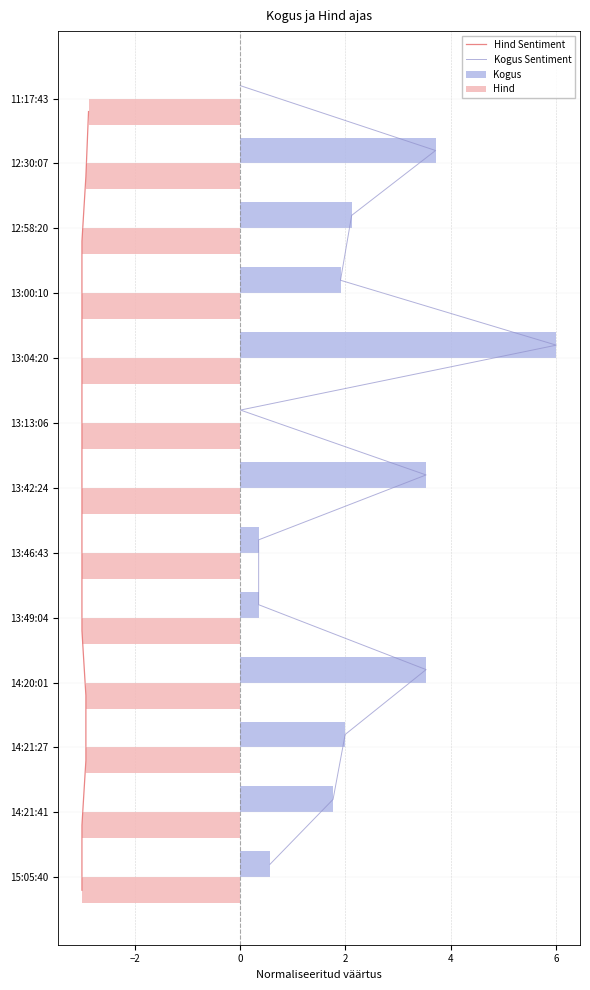

Is it true that Kogus equals 5.0 at 14:20:01?

False